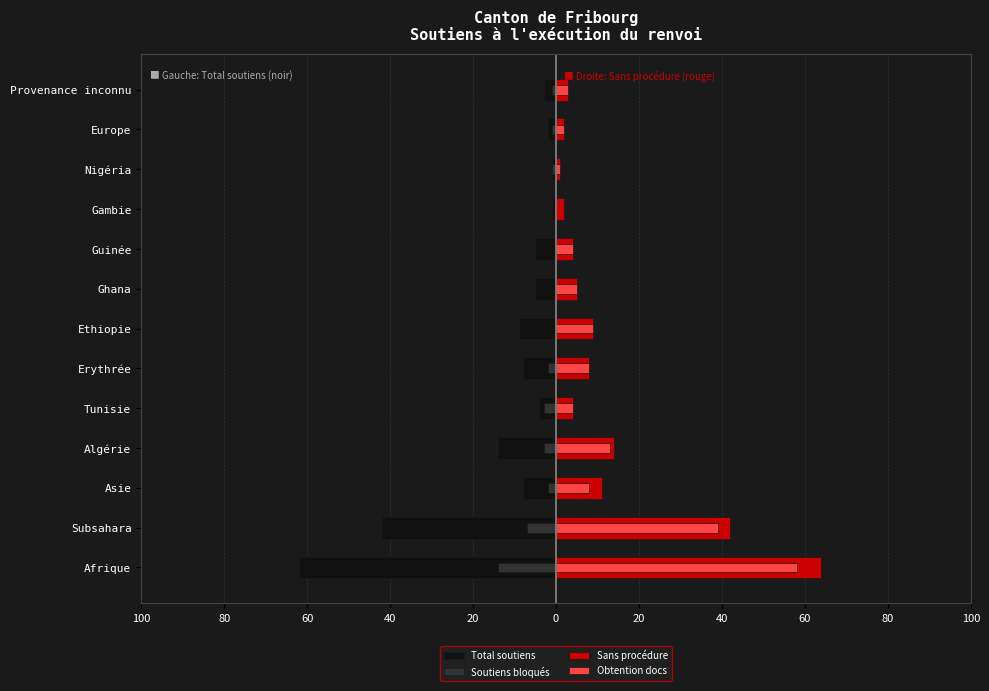

What is the label of the 5th bar from the right?

Guinée